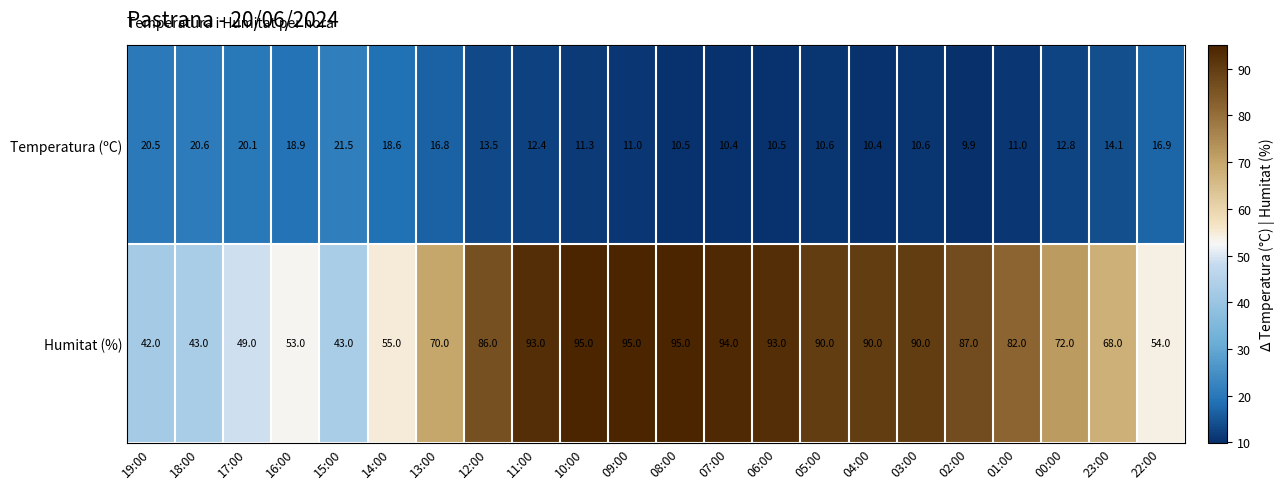

What is the sum of the Temperatura (ºC) values at 10:00 and 06:00?

21.8